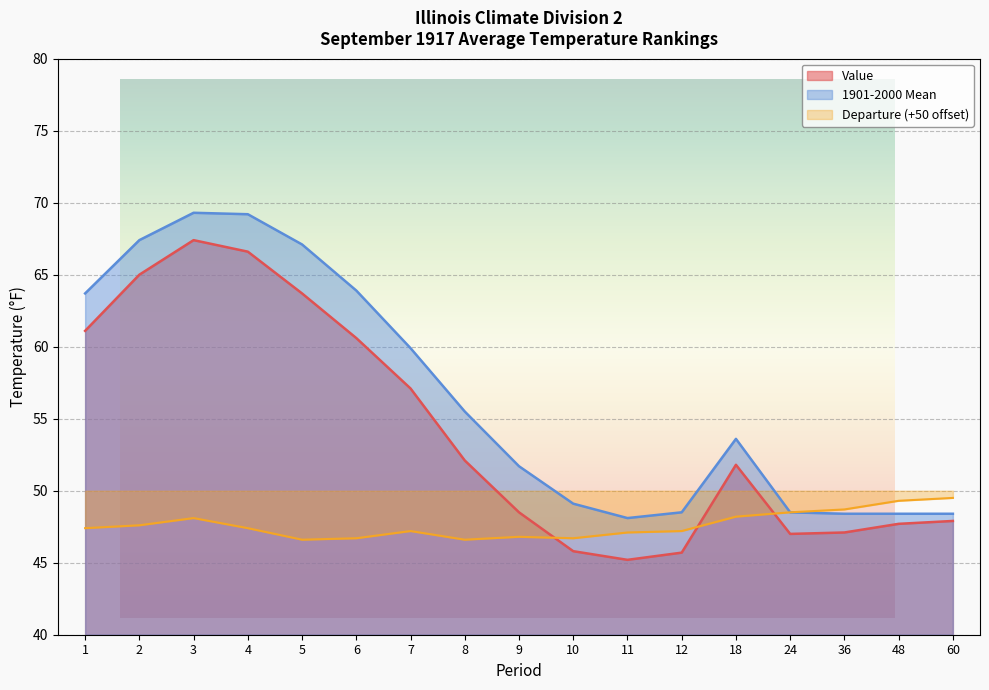

Where is Value nearest to the value 56?

7